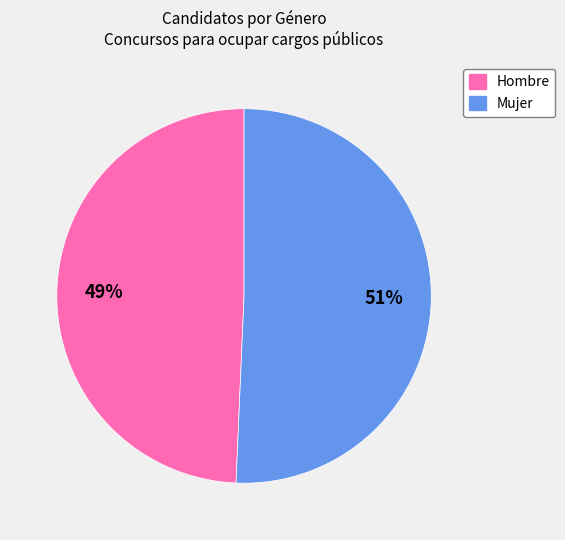

The Hombre slice represents 49% of the pie. True or false?

True